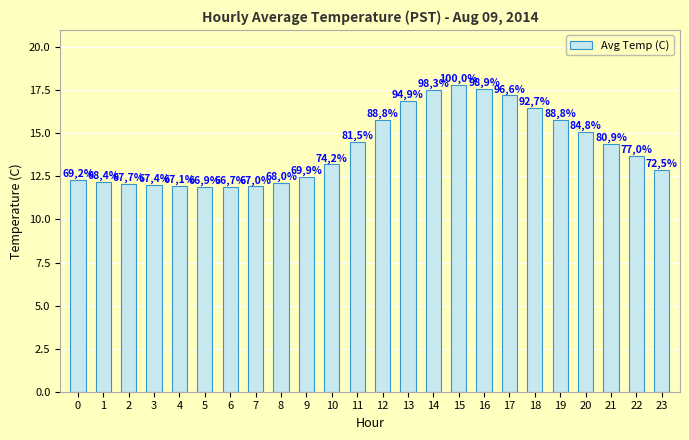

The chart shows a value of 11.9 at 6. True or false?

True